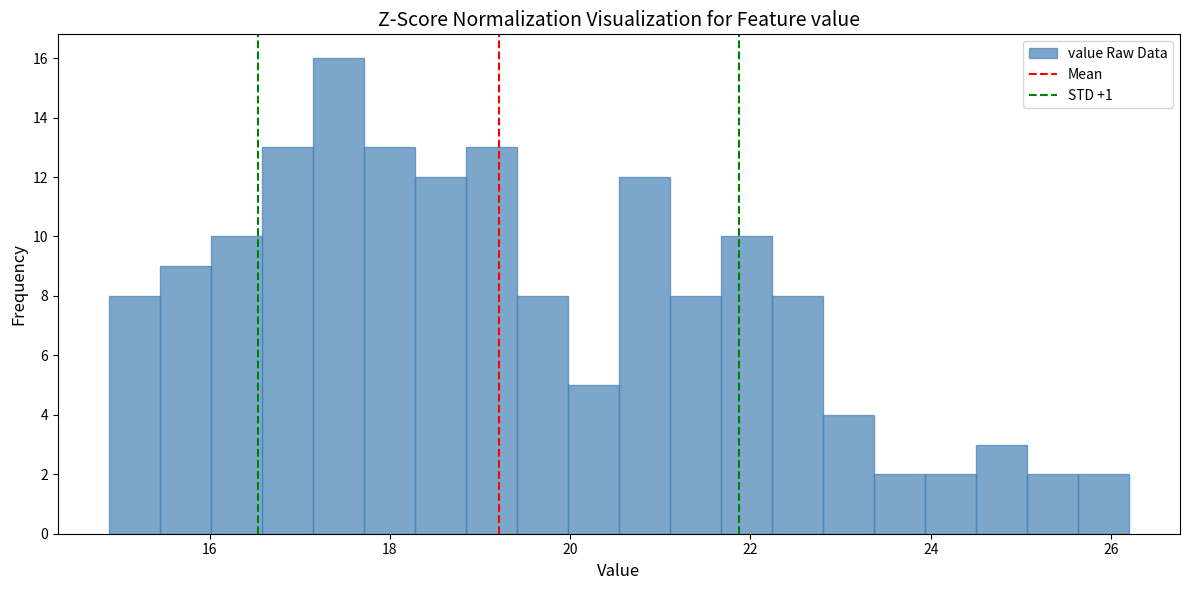

Read against the x-axis, roughly where is the centre of the tallest bar?

17.4